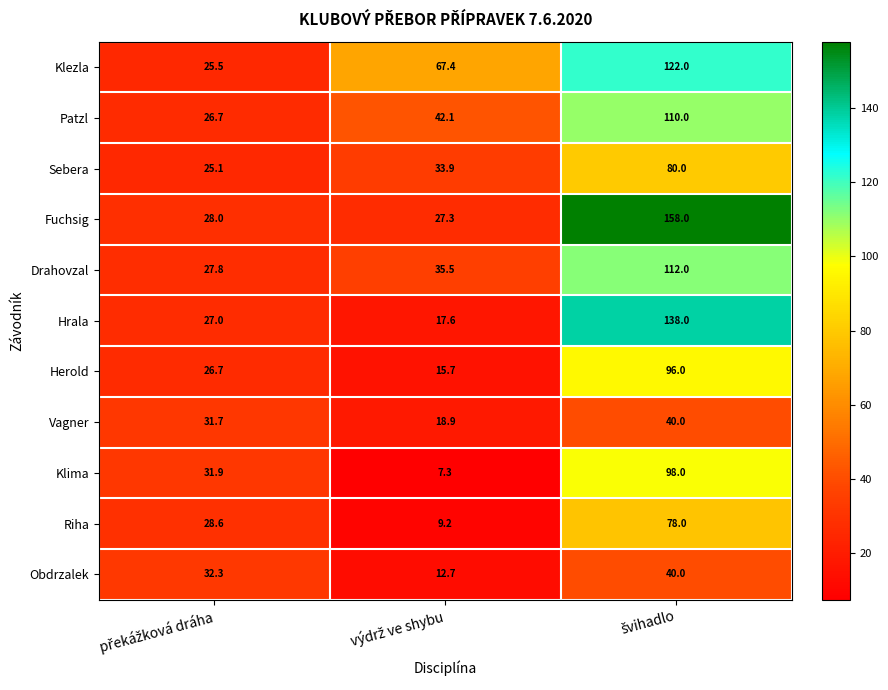

Which series has the largest range (max minus min)?

Fuchsig